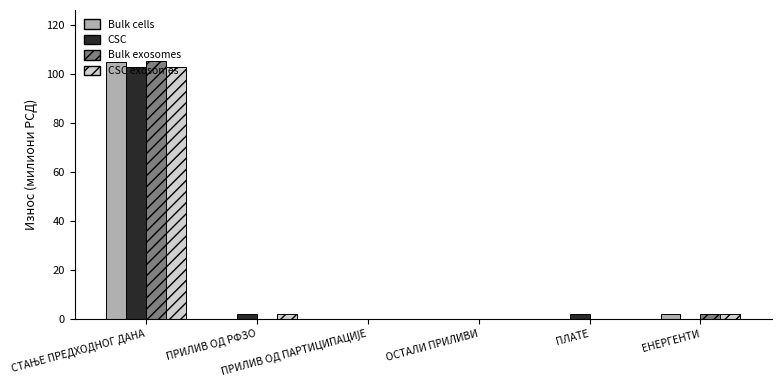

What is the maximum value for Bulk exosomes?

105.0